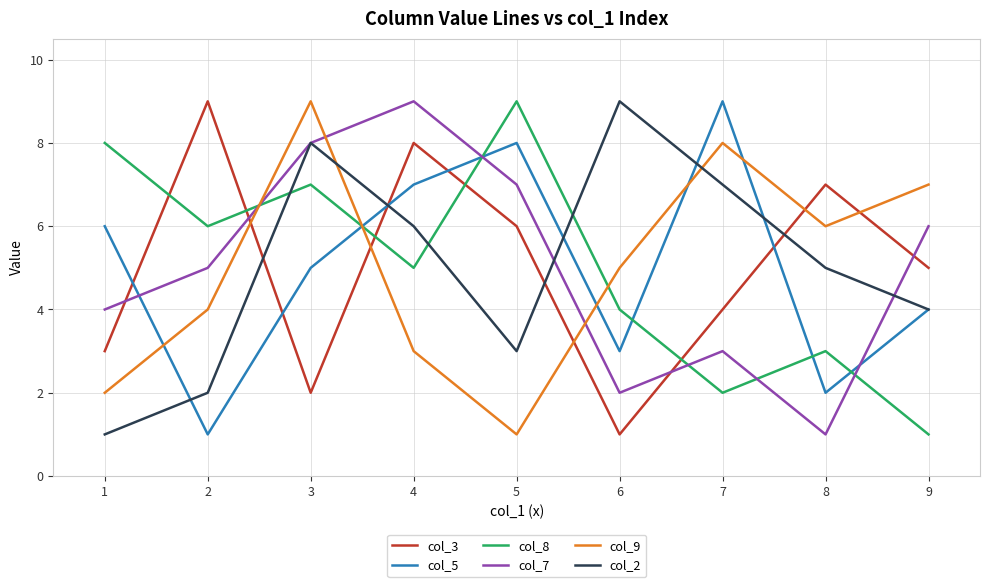

How many intersections are there between col_7 and col_9?

3